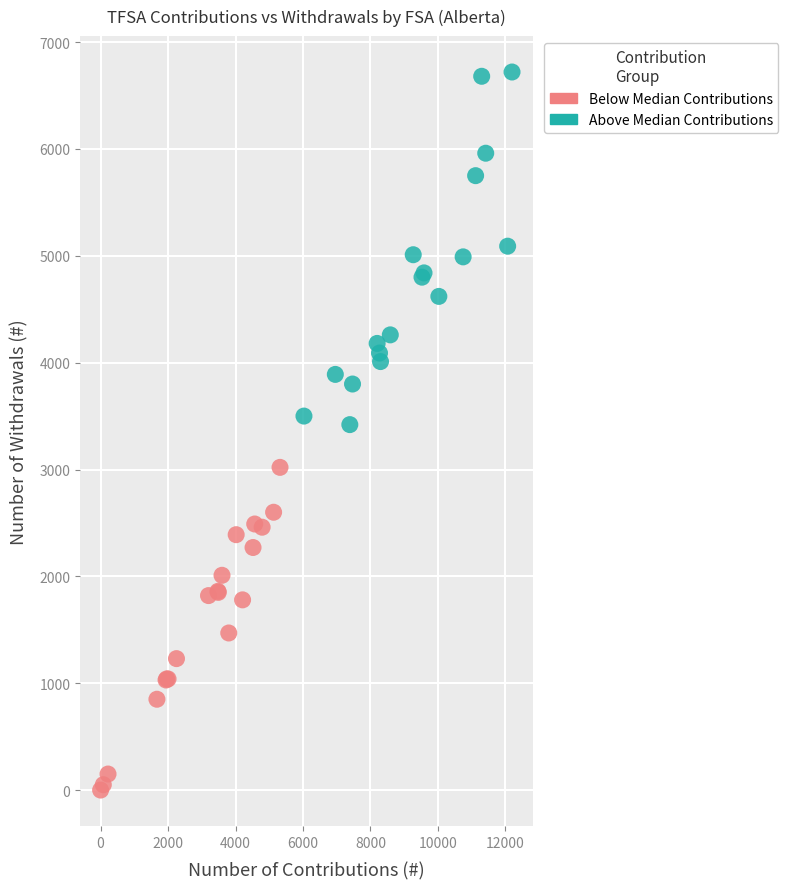

Which series contains the highest Y value?

Above Median Contributions